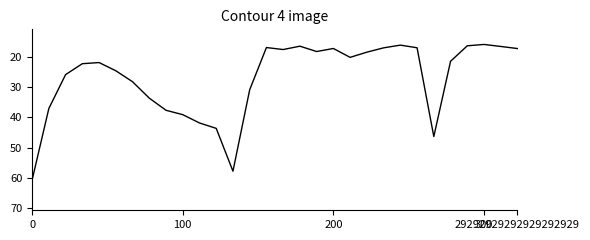

What is the smallest value displayed?

15.9